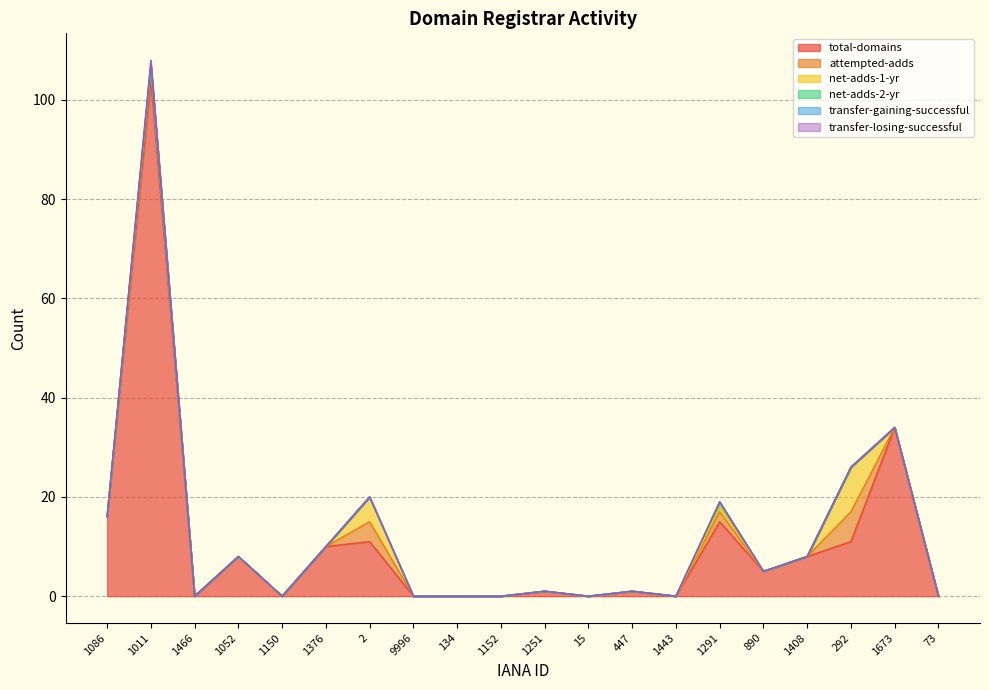

What is the total value across all series at 447?

1